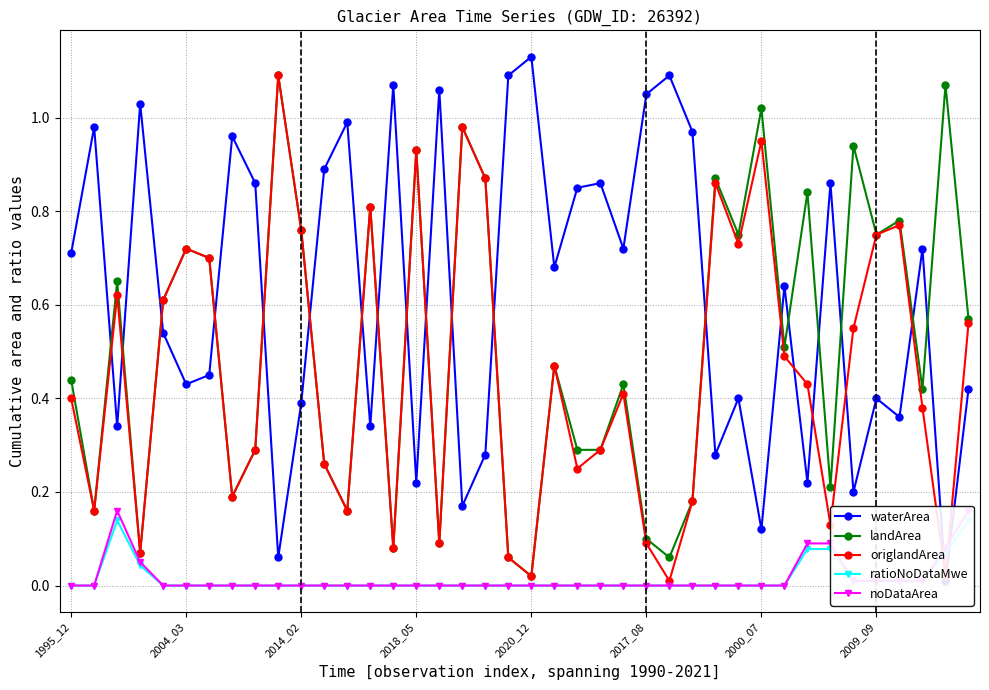

The value of origlandArea at 2009_09 is 0.3. True or false?

False